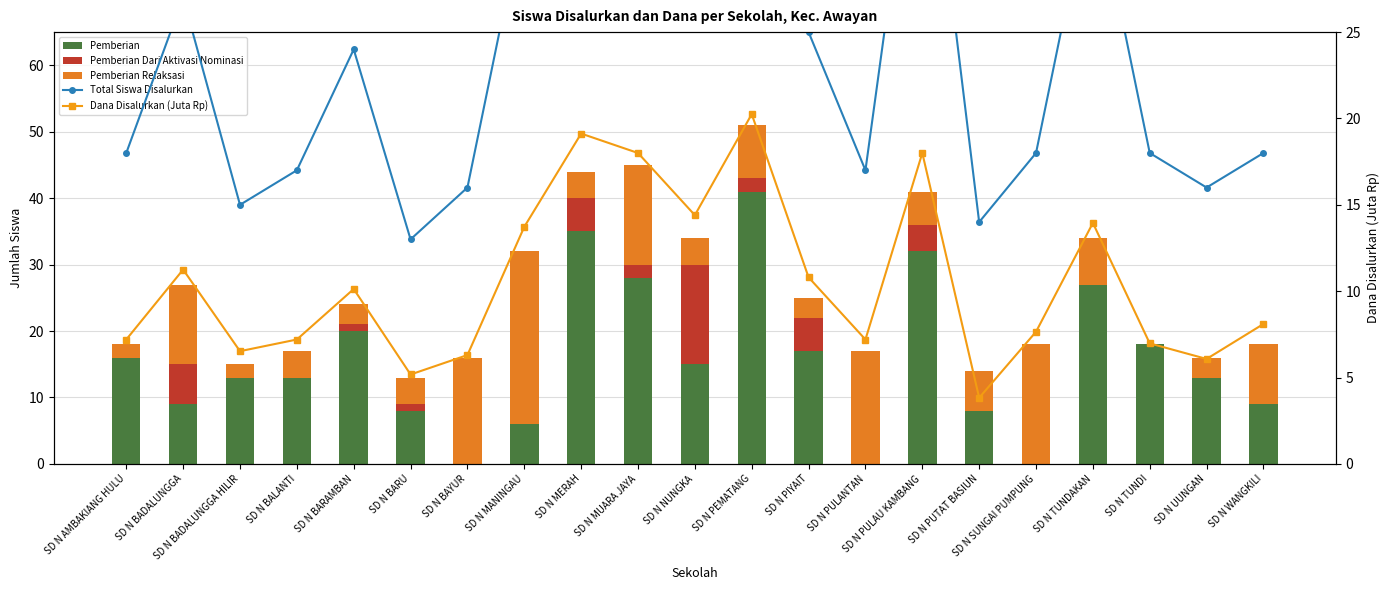

Reading left to right, list all the values displayed in this chart.

Pemberian: SD N AMBAKIANG HULU=16.0	SD N BADALUNGGA=9.0	SD N BADALUNGGA HILIR=13.0	SD N BALANTI=13.0	SD N BARAMBAN=20.0	SD N BARU=8.0	SD N BAYUR=0.0	SD N MANINGAU=6.0	SD N MERAH=35.0	SD N MUARA JAYA=28.0	SD N NUNGKA=15.0	SD N PEMATANG=41.0	SD N PIYAIT=17.0	SD N PULANTAN=0.0	SD N PULAU KAMBANG=32.0	SD N PUTAT BASIUN=8.0	SD N SUNGAI PUMPUNG=0.0	SD N TUNDAKAN=27.0	SD N TUNDI=18.0	SD N UUNGAN=13.0	SD N WANGKILI=9.0
Pemberian Dari Aktivasi Nominasi: SD N AMBAKIANG HULU=0.0	SD N BADALUNGGA=6.0	SD N BADALUNGGA HILIR=0.0	SD N BALANTI=0.0	SD N BARAMBAN=1.0	SD N BARU=1.0	SD N BAYUR=0.0	SD N MANINGAU=0.0	SD N MERAH=5.0	SD N MUARA JAYA=2.0	SD N NUNGKA=15.0	SD N PEMATANG=2.0	SD N PIYAIT=5.0	SD N PULANTAN=0.0	SD N PULAU KAMBANG=4.0	SD N PUTAT BASIUN=0.0	SD N SUNGAI PUMPUNG=0.0	SD N TUNDAKAN=0.0	SD N TUNDI=0.0	SD N UUNGAN=0.0	SD N WANGKILI=0.0
Pemberian Relaksasi: SD N AMBAKIANG HULU=2.0	SD N BADALUNGGA=12.0	SD N BADALUNGGA HILIR=2.0	SD N BALANTI=4.0	SD N BARAMBAN=3.0	SD N BARU=4.0	SD N BAYUR=16.0	SD N MANINGAU=26.0	SD N MERAH=4.0	SD N MUARA JAYA=15.0	SD N NUNGKA=4.0	SD N PEMATANG=8.0	SD N PIYAIT=3.0	SD N PULANTAN=17.0	SD N PULAU KAMBANG=5.0	SD N PUTAT BASIUN=6.0	SD N SUNGAI PUMPUNG=18.0	SD N TUNDAKAN=7.0	SD N TUNDI=0.0	SD N UUNGAN=3.0	SD N WANGKILI=9.0
Total Siswa Disalurkan: SD N AMBAKIANG HULU=18.0	SD N BADALUNGGA=27.0	SD N BADALUNGGA HILIR=15.0	SD N BALANTI=17.0	SD N BARAMBAN=24.0	SD N BARU=13.0	SD N BAYUR=16.0	SD N MANINGAU=32.0	SD N MERAH=44.0	SD N MUARA JAYA=45.0	SD N NUNGKA=34.0	SD N PEMATANG=51.0	SD N PIYAIT=25.0	SD N PULANTAN=17.0	SD N PULAU KAMBANG=41.0	SD N PUTAT BASIUN=14.0	SD N SUNGAI PUMPUNG=18.0	SD N TUNDAKAN=34.0	SD N TUNDI=18.0	SD N UUNGAN=16.0	SD N WANGKILI=18.0
Dana Disalurkan (Juta Rp): SD N AMBAKIANG HULU=7.2	SD N BADALUNGGA=11.2	SD N BADALUNGGA HILIR=6.5	SD N BALANTI=7.2	SD N BARAMBAN=10.1	SD N BARU=5.2	SD N BAYUR=6.3	SD N MANINGAU=13.7	SD N MERAH=19.1	SD N MUARA JAYA=18.0	SD N NUNGKA=14.4	SD N PEMATANG=20.2	SD N PIYAIT=10.8	SD N PULANTAN=7.2	SD N PULAU KAMBANG=18.0	SD N PUTAT BASIUN=3.8	SD N SUNGAI PUMPUNG=7.7	SD N TUNDAKAN=13.9	SD N TUNDI=7.0	SD N UUNGAN=6.1	SD N WANGKILI=8.1